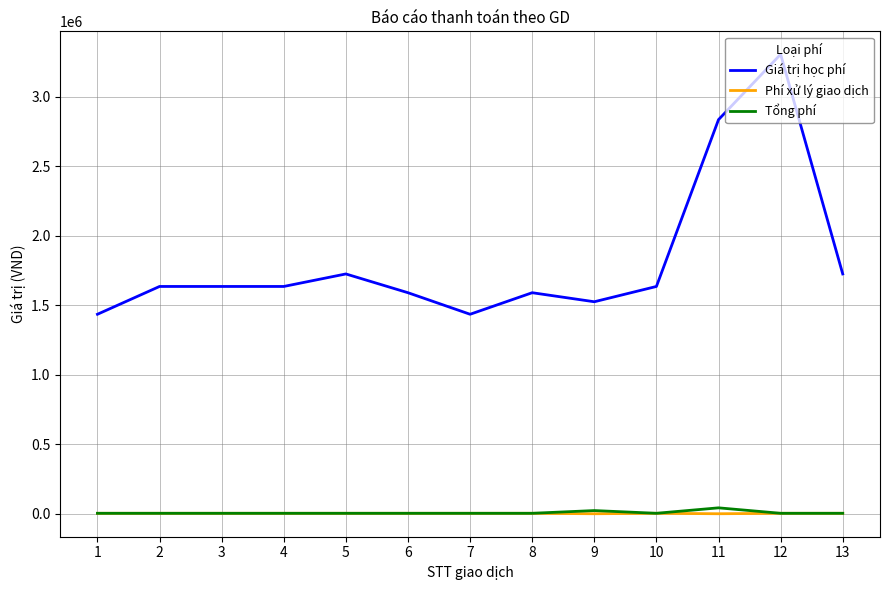

The value of Giá trị học phí at 9 is 2736356. True or false?

False